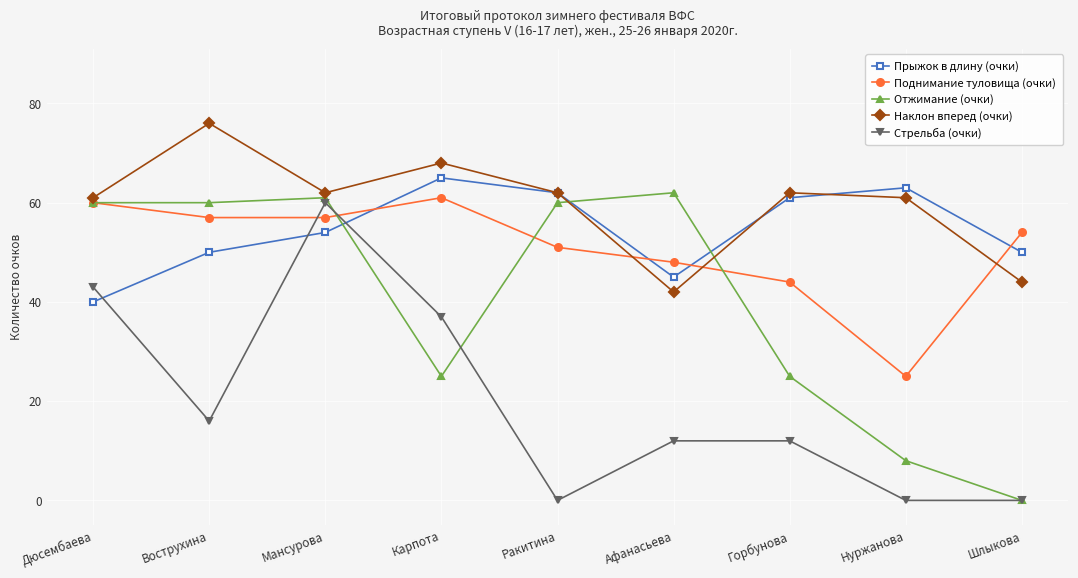

Is it true that Стрельба (очки) equals -34 at Ракитина?

False